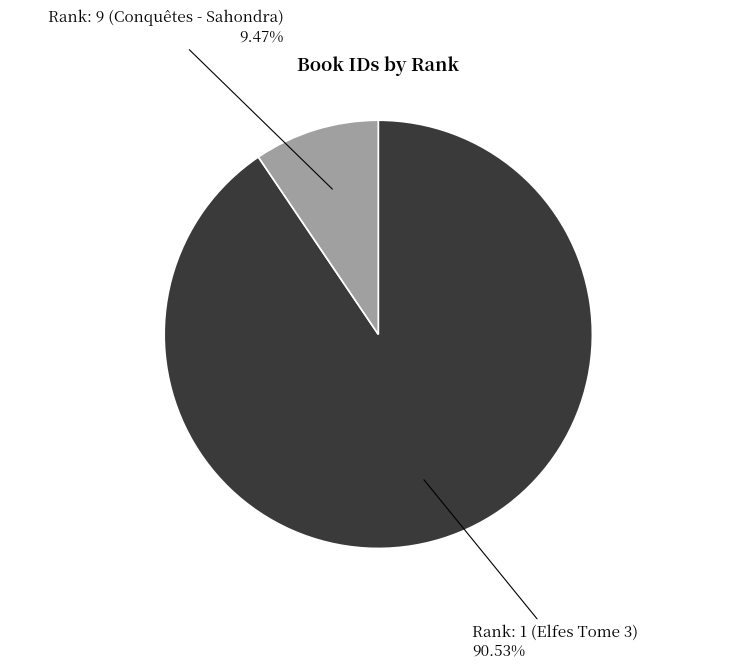

How many slices are in this pie chart?

2